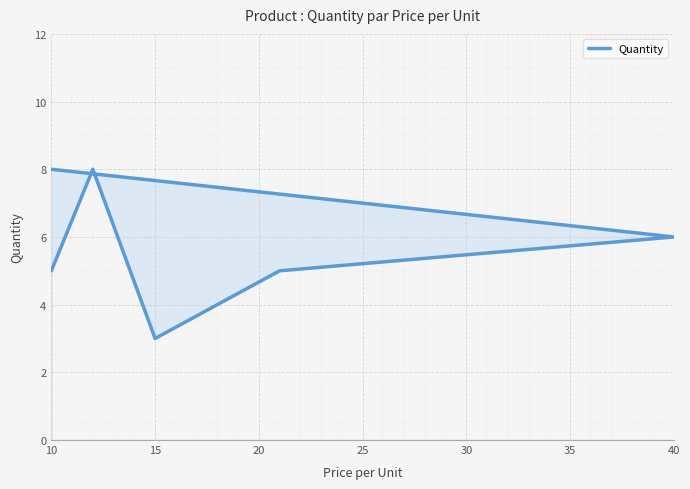

What is the ratio of the value at 10 to the value at 25?

1.3